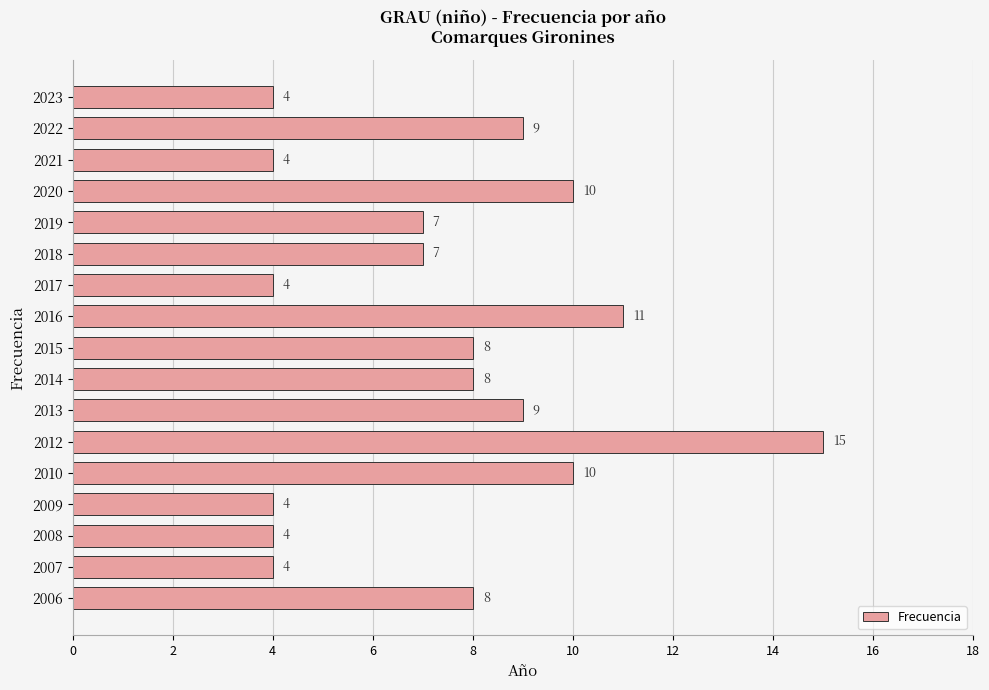

What is the ratio of the value at 2020 to the value at 2010?

1.0